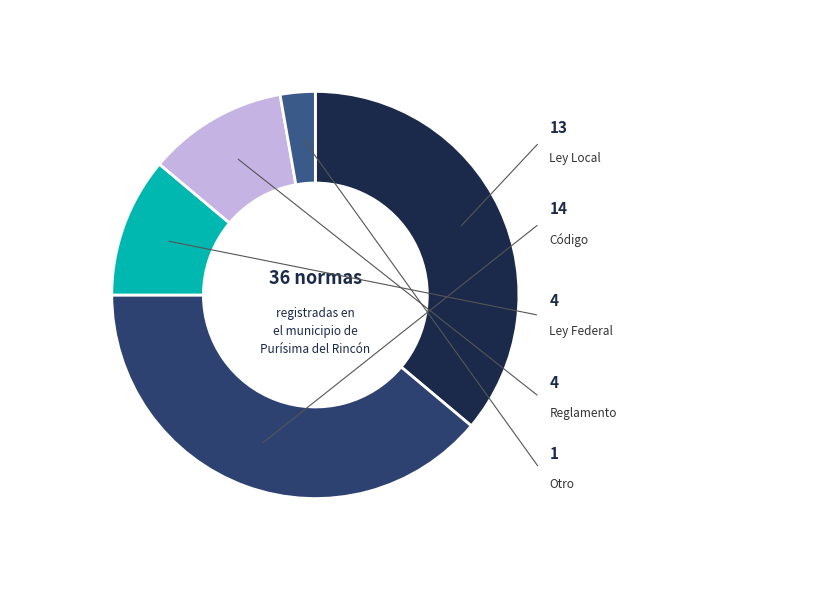

Is there any slice that represents more than half of the pie?

No